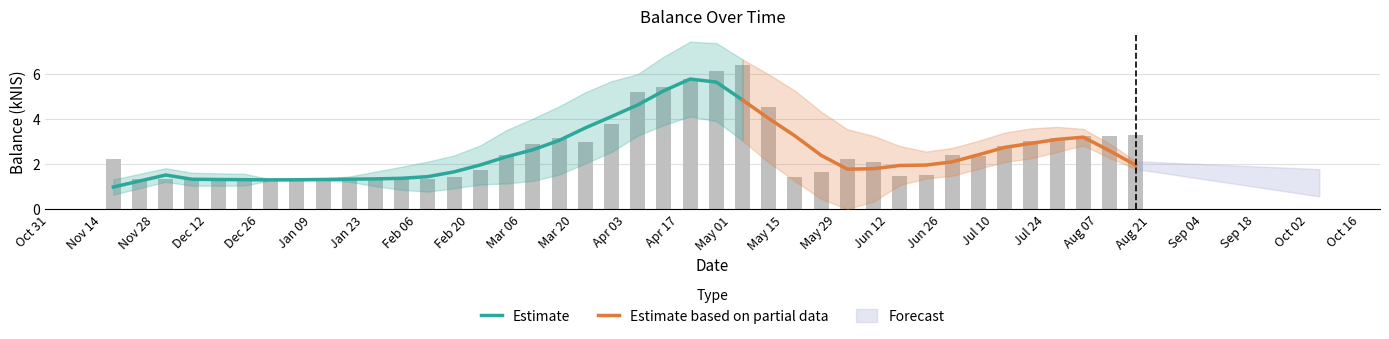

At which category does the chart reach its peak across all series?

May 01